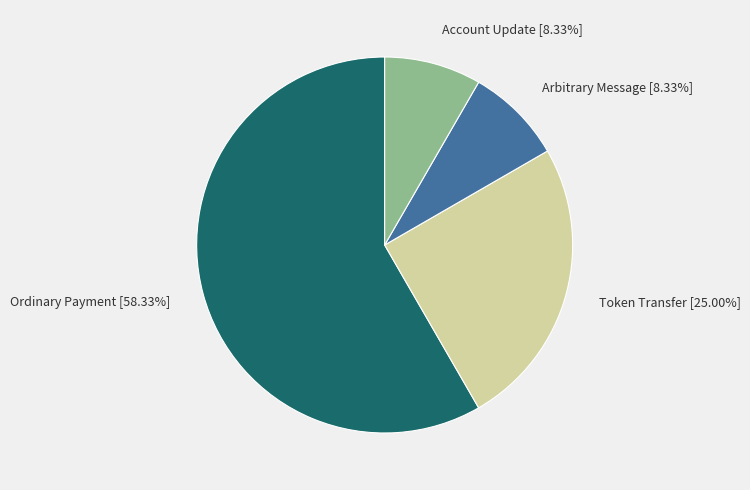

Combined, do Account Update and Ordinary Payment account for over 50%?

Yes